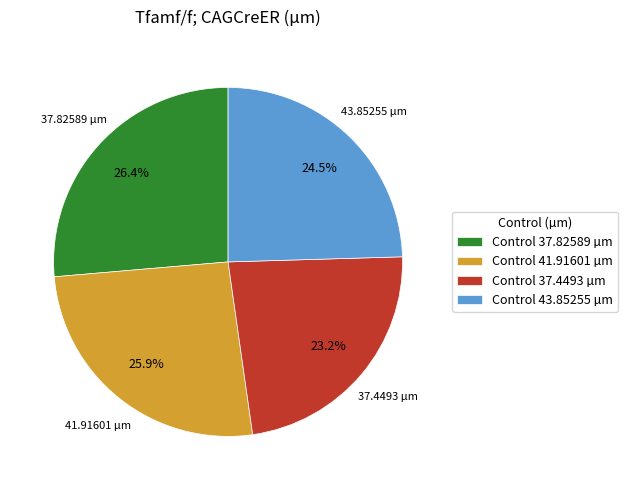

To the nearest percent, what is the difference between the largest and smallest slice percentages?

3%